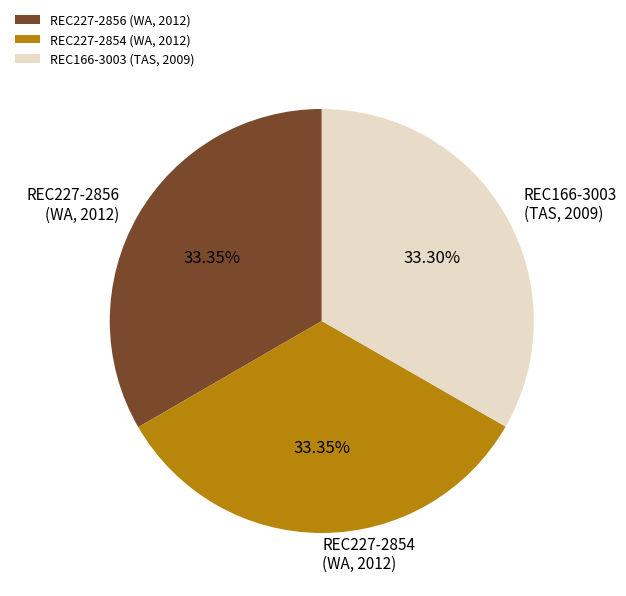

Combined, do REC227-2856 (WA, 2012) and REC166-3003 (TAS, 2009) account for over 50%?

Yes